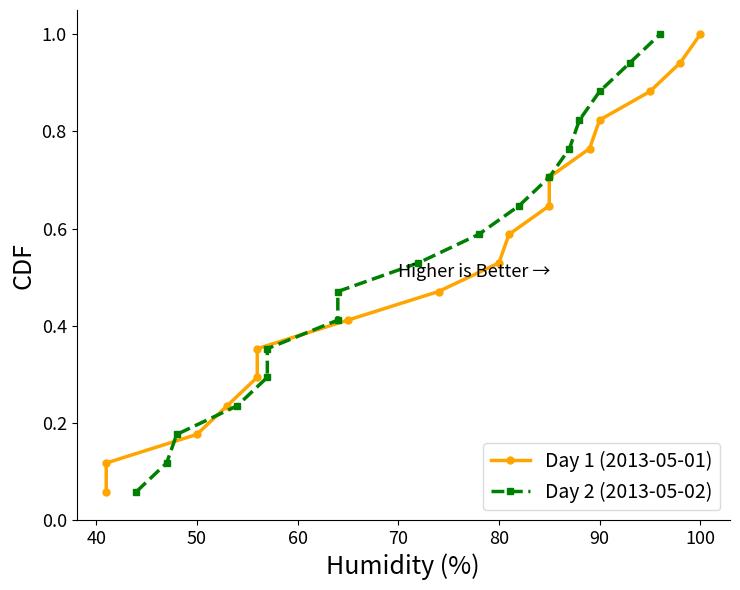

Does the chart display data point markers on the line(s)?

Yes